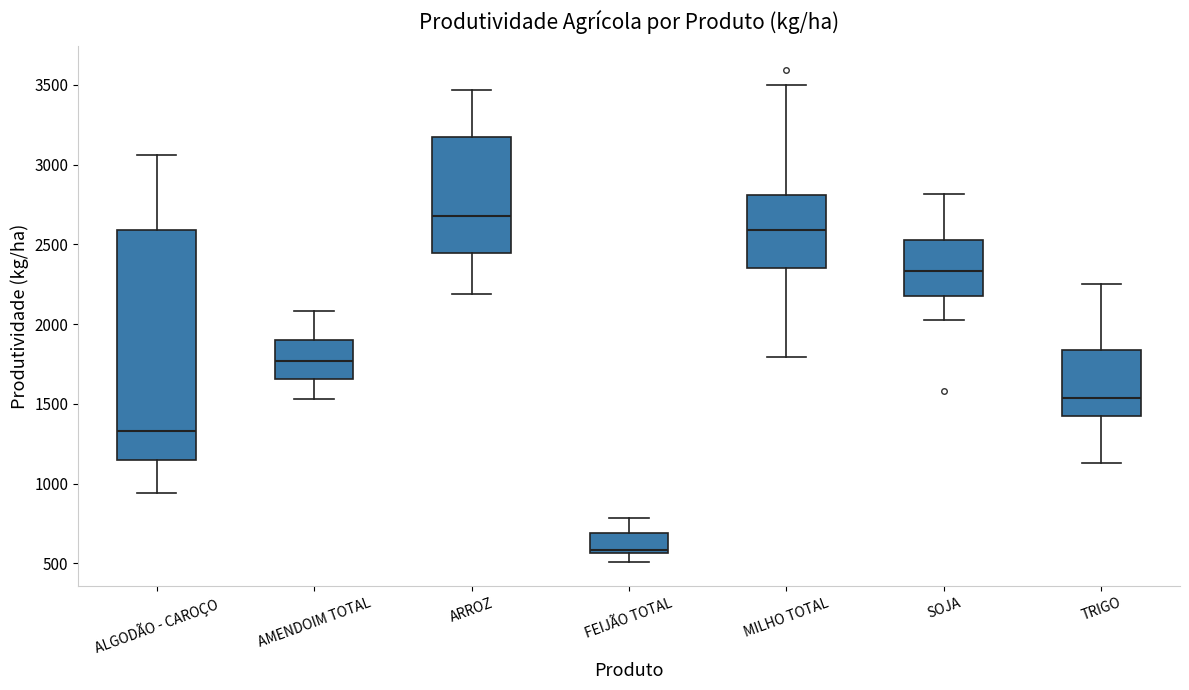

Reading left to right, transcribe this box plot: for each box, give where its median line is, the range the box spans, and where its two whiskers end, as read against the y-axis. The values are not printed on the chart, so give them approximately, as read against the axis.

ALGODÃO - CAROÇO: median 1350, box 1150 to 2600, whiskers 950 to 3050
AMENDOIM TOTAL: median 1750, box 1650 to 1900, whiskers 1550 to 2100
ARROZ: median 2700, box 2450 to 3150, whiskers 2200 to 3450
FEIJÃO TOTAL: median 600, box 550 to 700, whiskers 500 to 800
MILHO TOTAL: median 2600, box 2350 to 2800, whiskers 1800 to 3500
SOJA: median 2350, box 2200 to 2500, whiskers 2050 to 2800
TRIGO: median 1550, box 1400 to 1850, whiskers 1150 to 2250